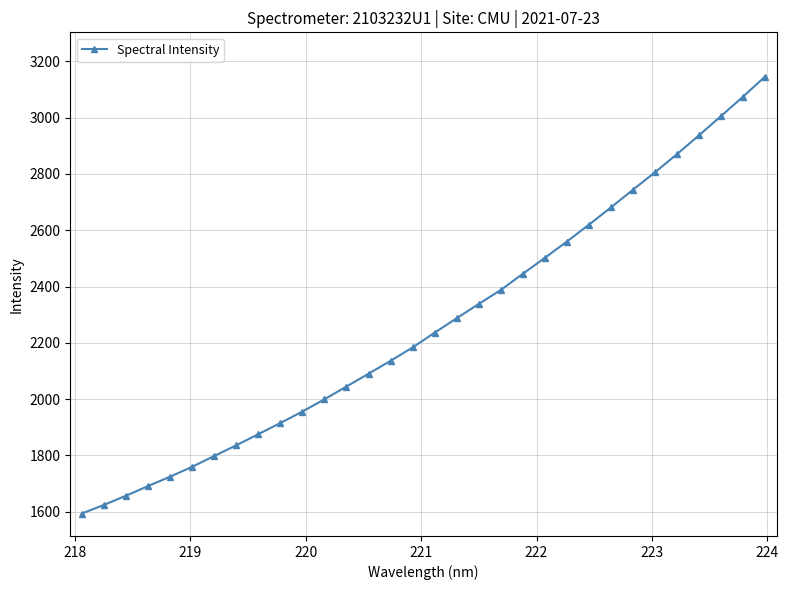

What is the difference between the second highest and second lowest values?

1450.1